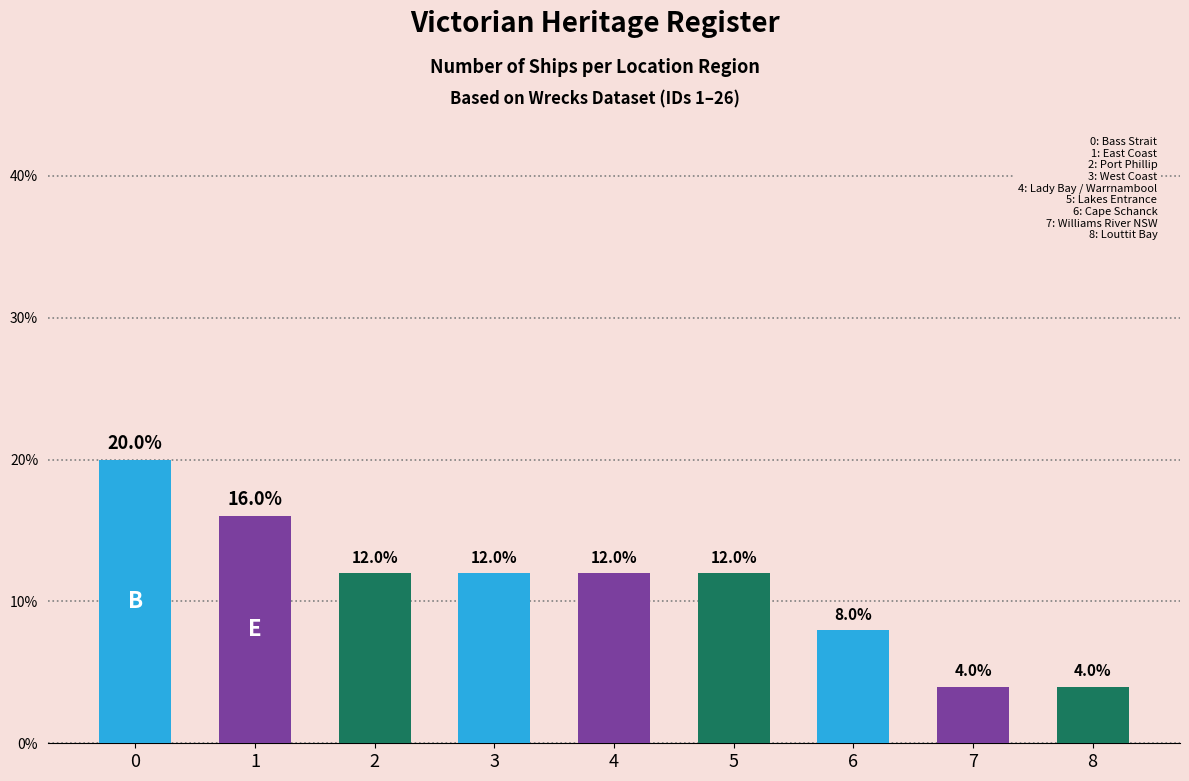

How many values are below 12?

3